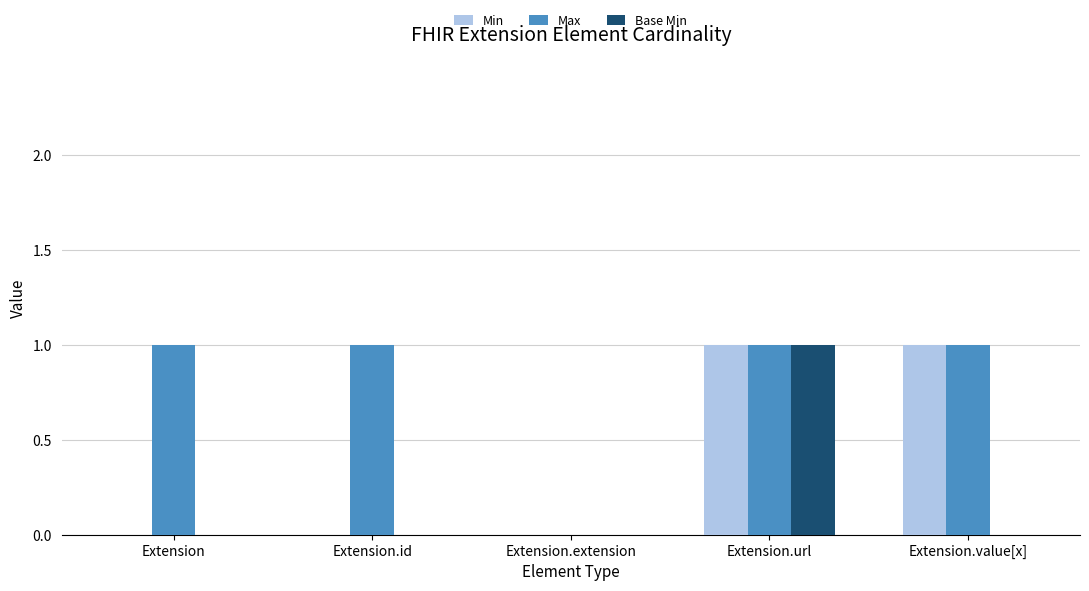

Which series changed the most between Extension.id and Extension.extension?

Max